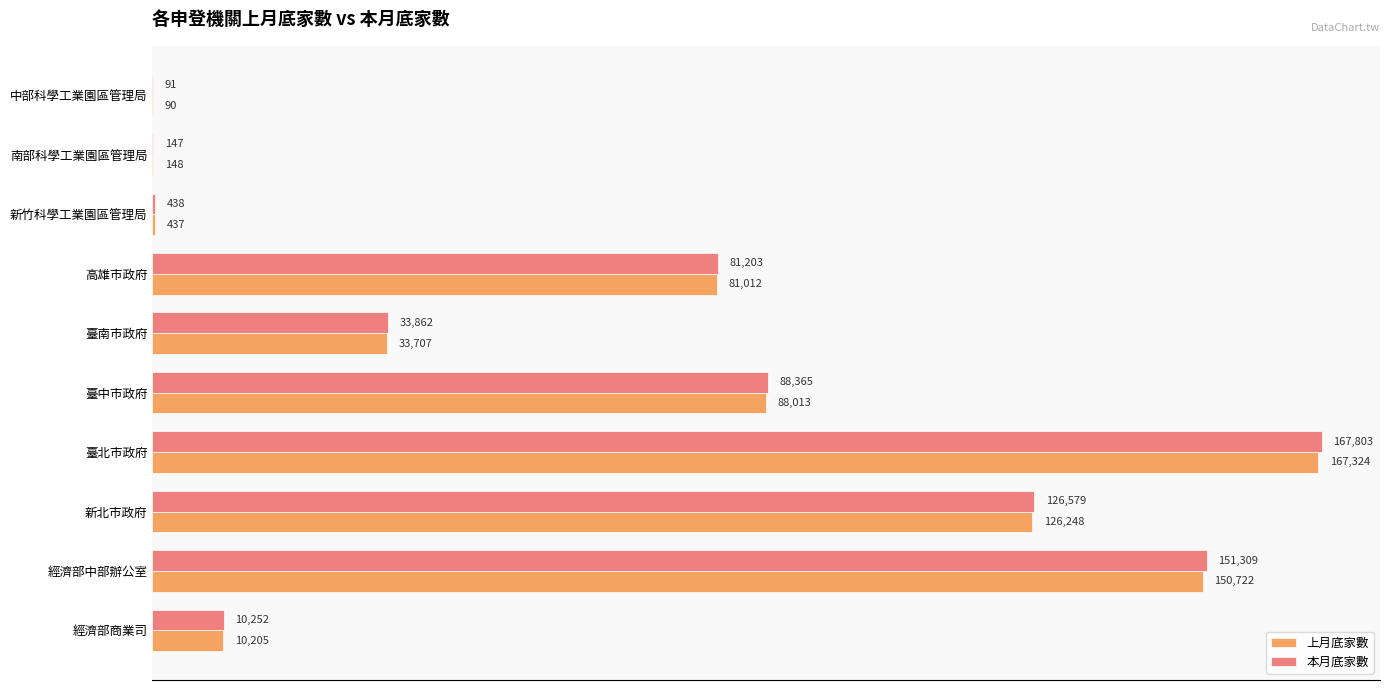

Which label corresponds to the largest value in the chart?

臺北市政府